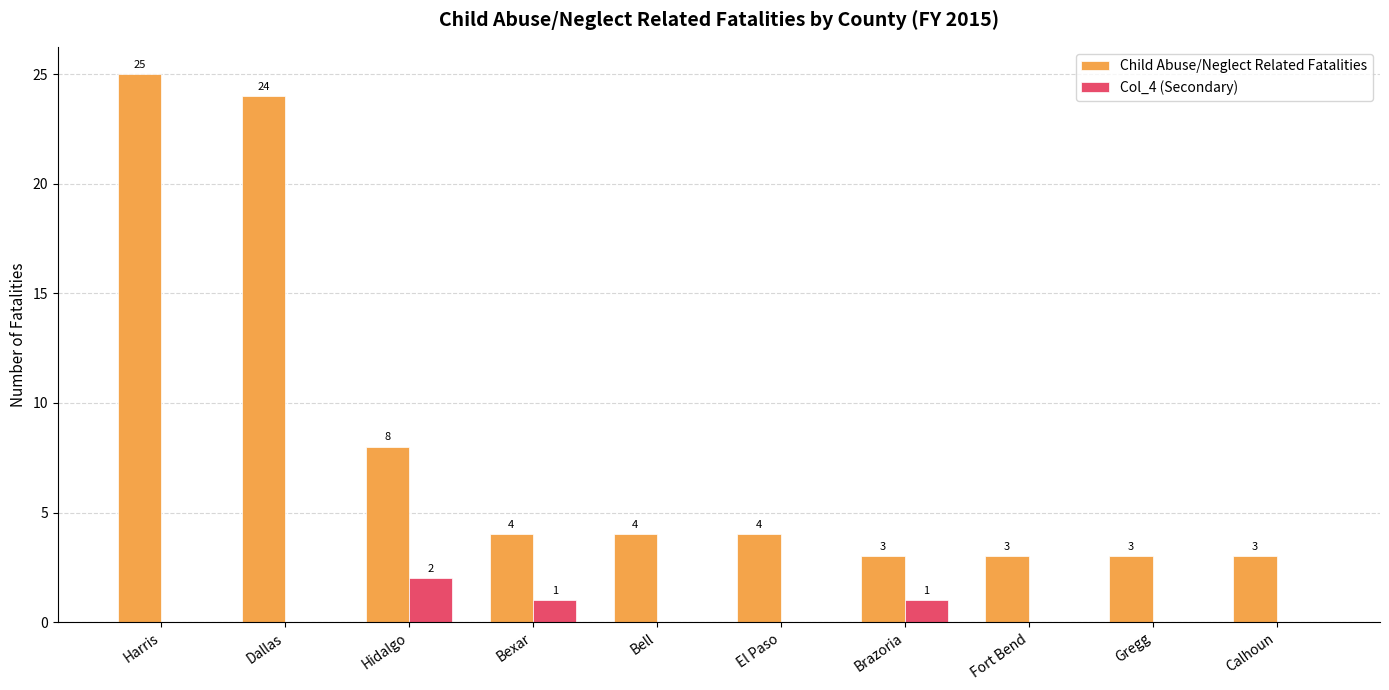

Which series has the widest spread of values?

Child Abuse/Neglect Related Fatalities